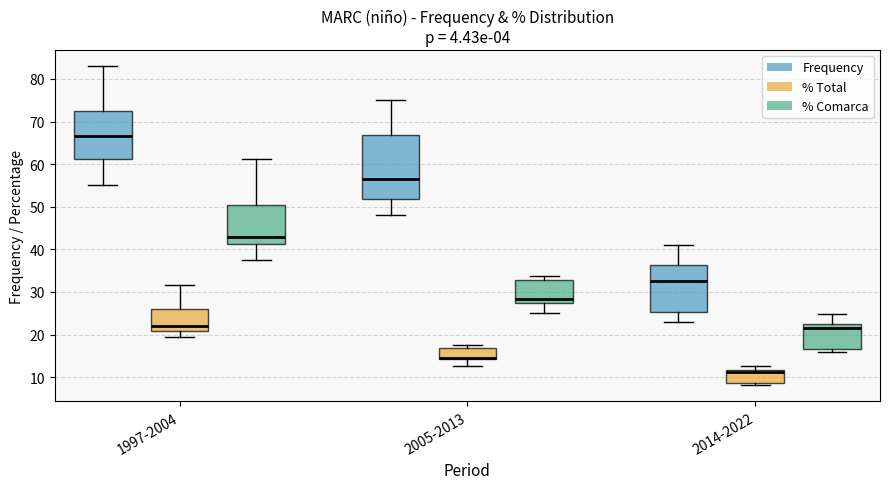

Comparing the boxes themselves (not the whiskers), which one is the tallest?

2005-2013 (Frequency)